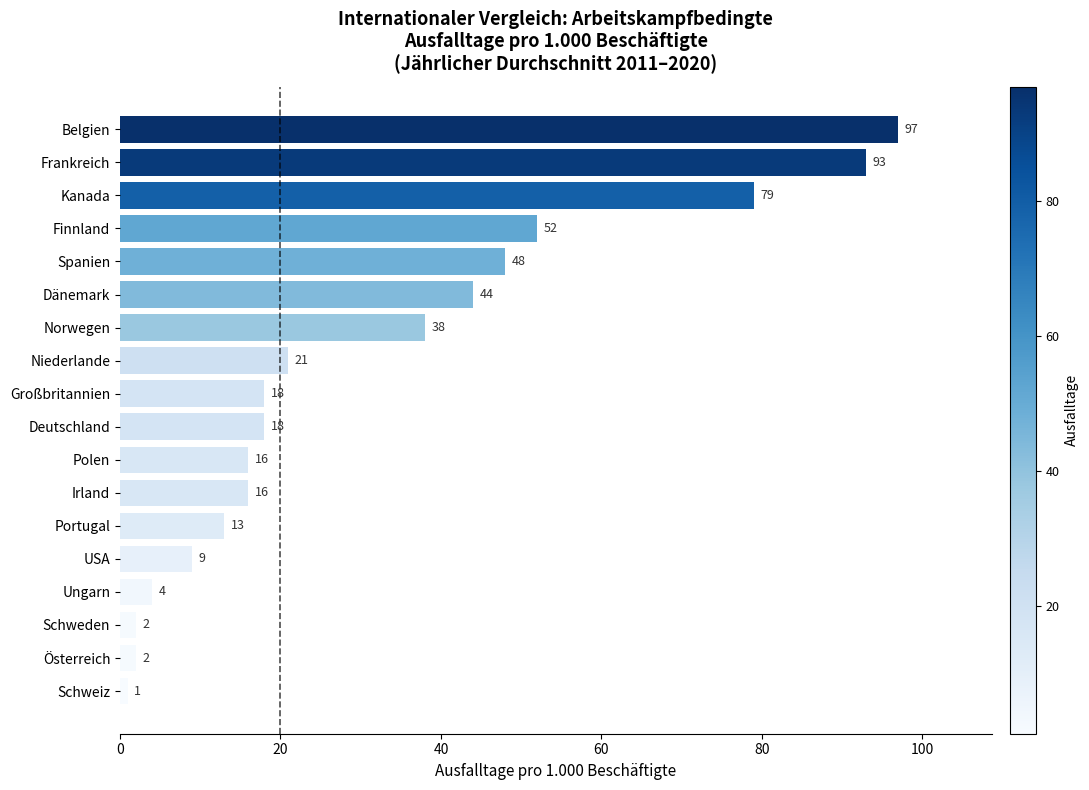

Reading bottom to top, extract all data points from this chart.

Schweiz=1	Österreich=2	Schweden=2	Ungarn=4	USA=9	Portugal=13	Irland=16	Polen=16	Deutschland=18	Großbritannien=18	Niederlande=21	Norwegen=38	Dänemark=44	Spanien=48	Finnland=52	Kanada=79	Frankreich=93	Belgien=97